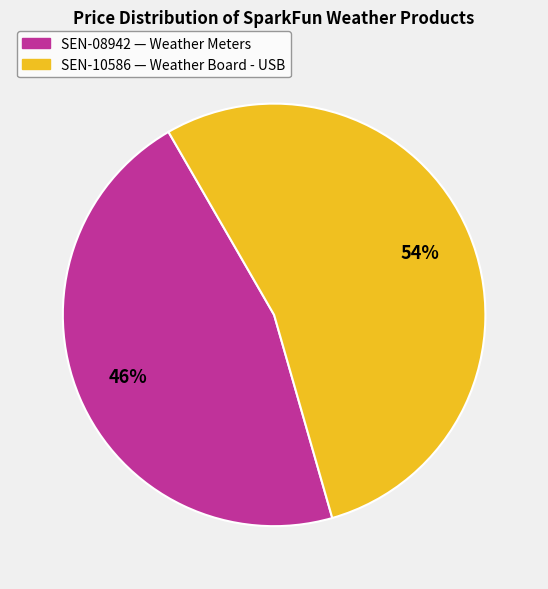

Rank the categories by value from highest to lowest.

SEN-10586, SEN-08942